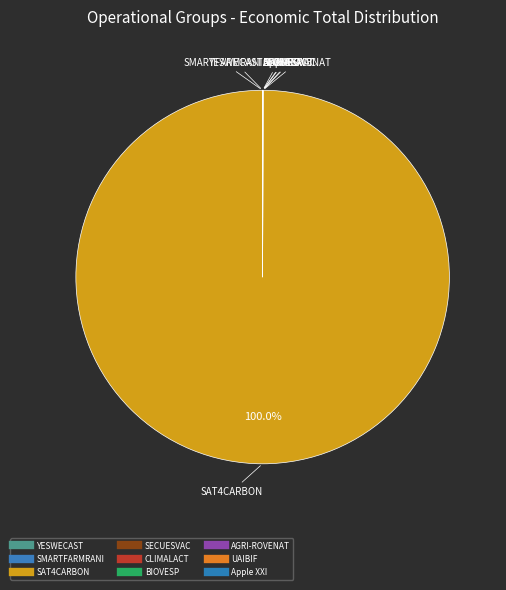

How many slices are in this pie chart?

9